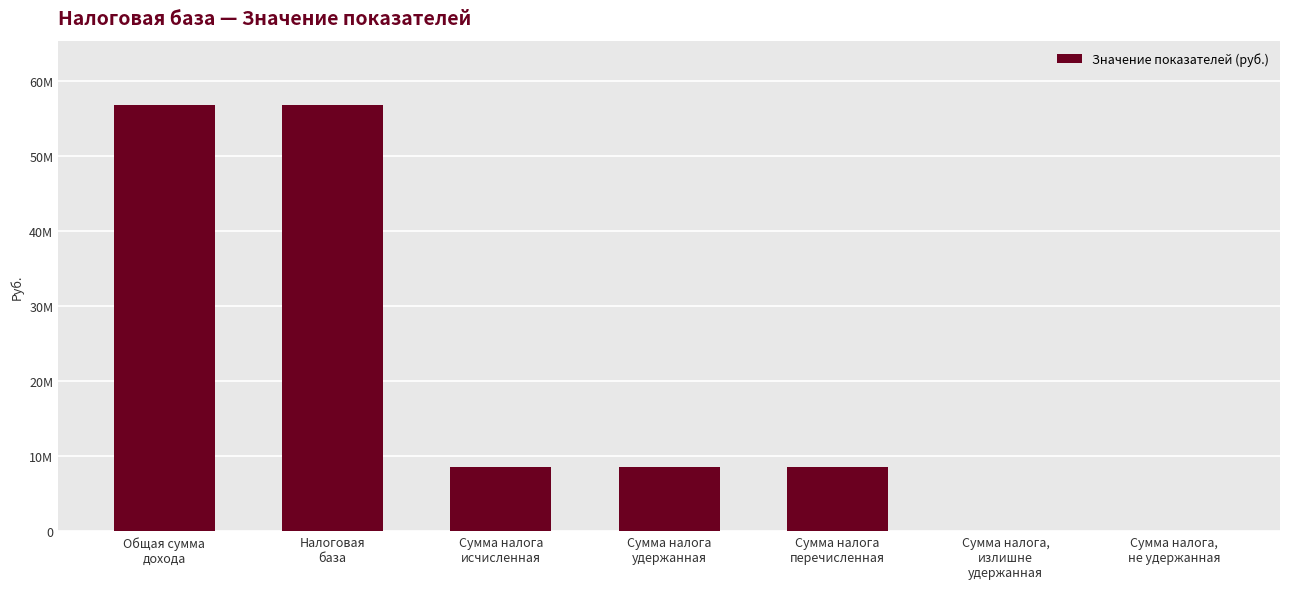

Reading left to right, transcribe all the data shown in this chart.

Общая сумма
дохода=56792206	Налоговая
база=56792206	Сумма налога
исчисленная=8518834	Сумма налога
удержанная=8518834	Сумма налога
перечисленная=8518834	Сумма налога,
излишне
удержанная=0	Сумма налога,
не удержанная=0